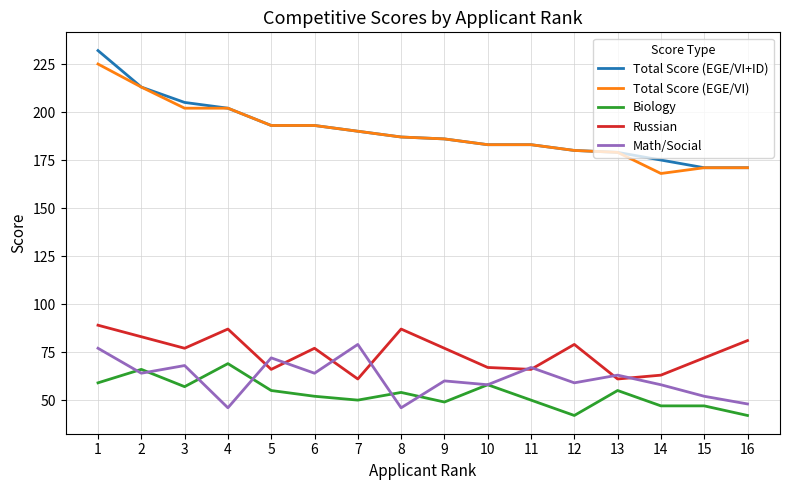

List the series in order of their peak value, highest first.

Total Score (EGE/VI+ID), Total Score (EGE/VI), Russian, Math/Social, Biology